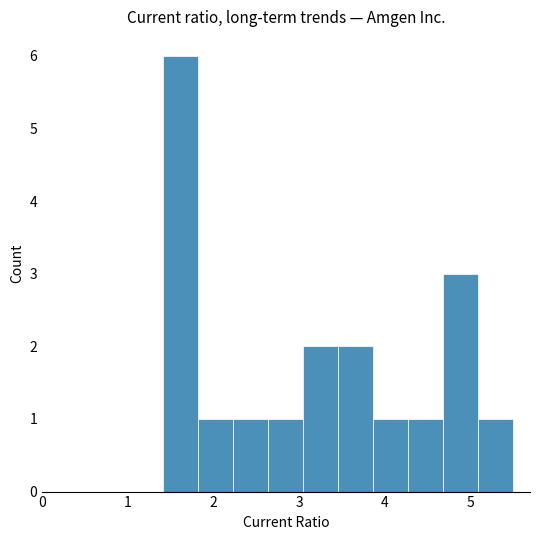

Reading left to right, transcribe this chart: for each bar, give the range it covers on the x-axis and its height. Neither the bar edges nor the heights are printed on the chart, so give them approximately, as read against the axes.

1.4 to 1.8: 6
1.8 to 2.2: 1
2.2 to 2.6: 1
2.6 to 3.0: 1
3.0 to 3.5: 2
3.5 to 3.9: 2
3.9 to 4.3: 1
4.3 to 4.7: 1
4.7 to 5.1: 3
5.1 to 5.5: 1